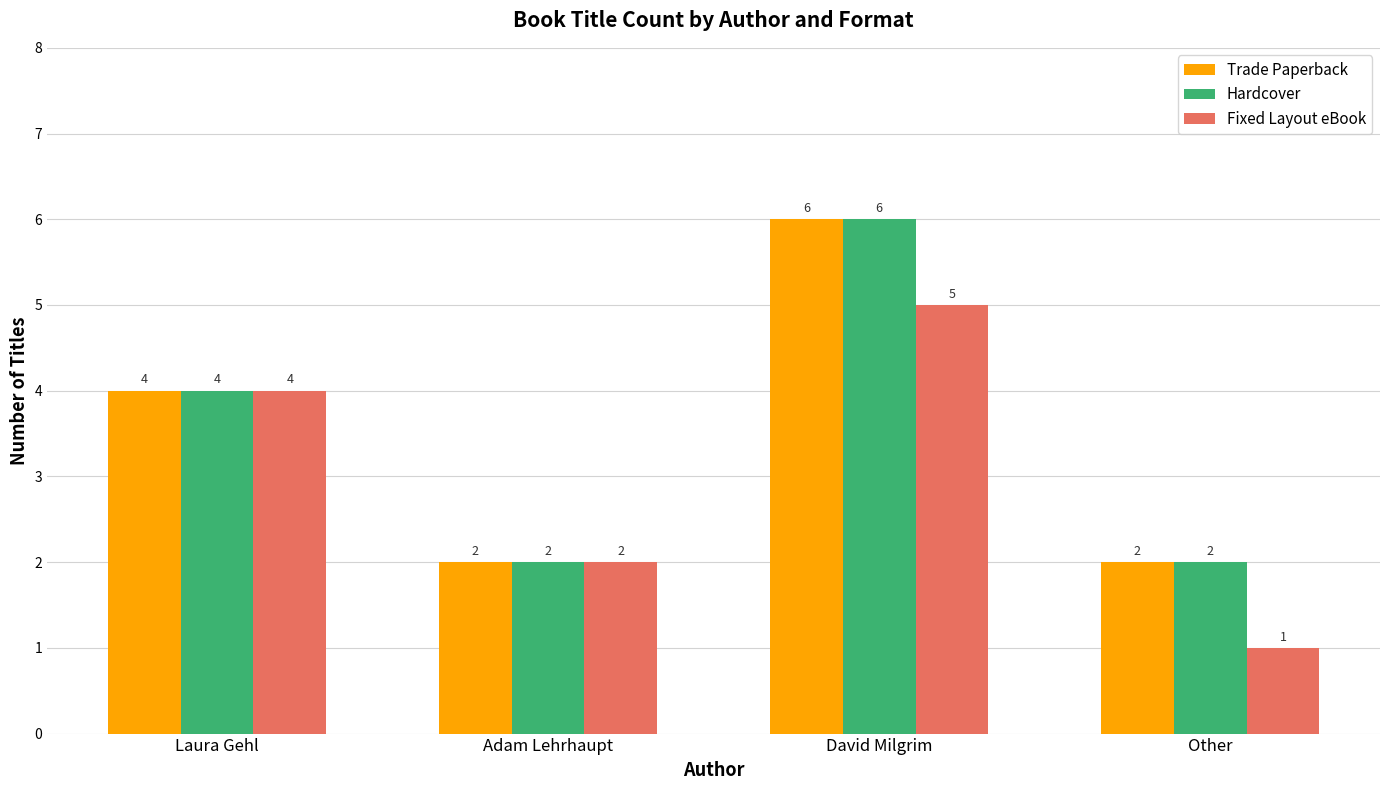

Reading left to right, extract all data points from this chart.

Trade Paperback: Laura Gehl=4	Adam Lehrhaupt=2	David Milgrim=6	Other=2
Hardcover: Laura Gehl=4	Adam Lehrhaupt=2	David Milgrim=6	Other=2
Fixed Layout eBook: Laura Gehl=4	Adam Lehrhaupt=2	David Milgrim=5	Other=1